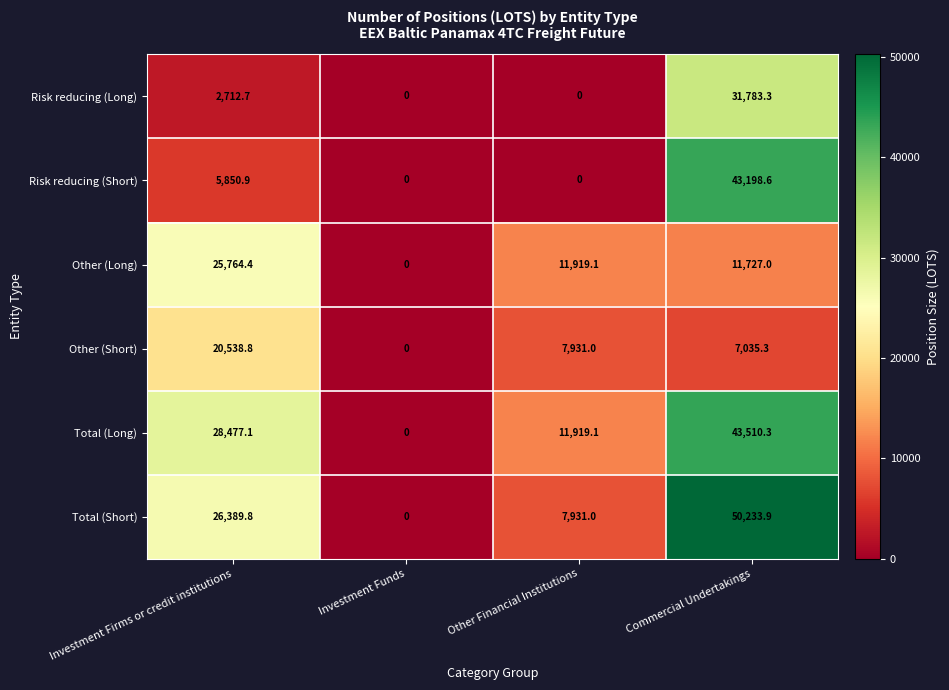

What is the difference between the maximum and minimum values in the Other (Short) series?

20538.8